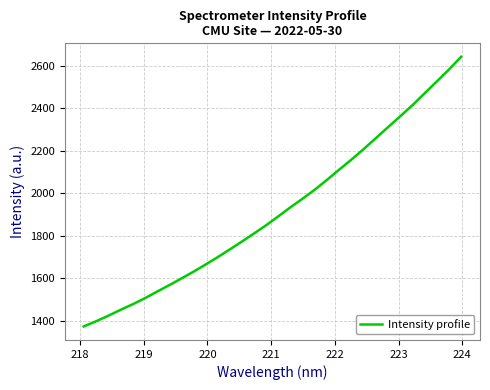

What is the greatest value displayed?

2643.1